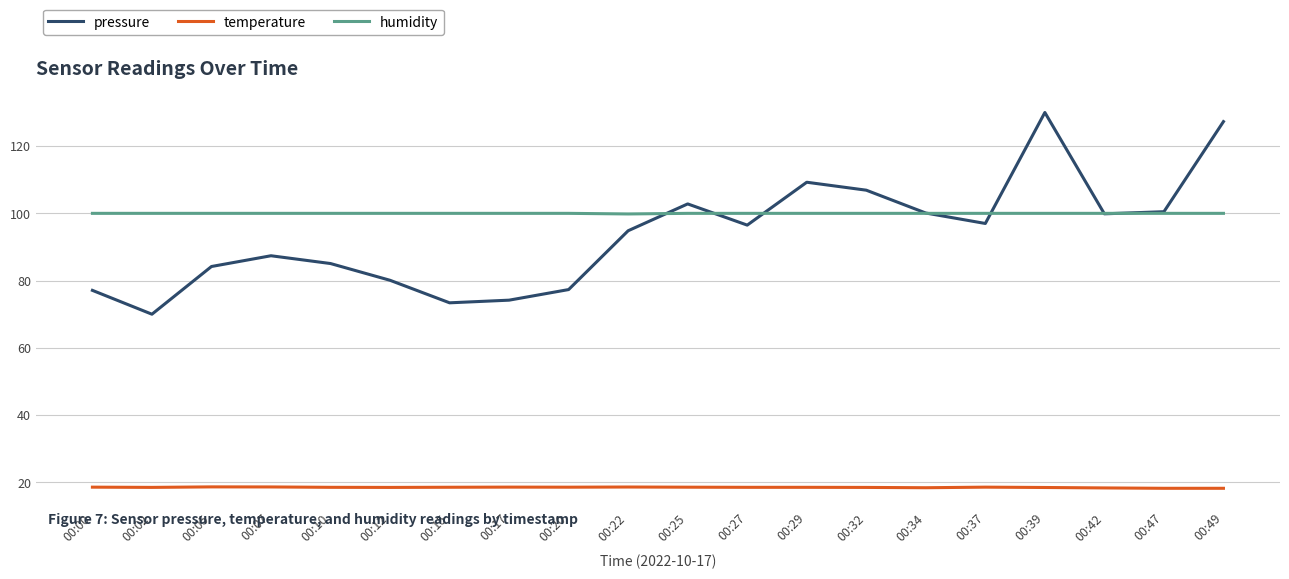

Is the value of temperature at 00:34 greater than the value of pressure at 00:00?

No